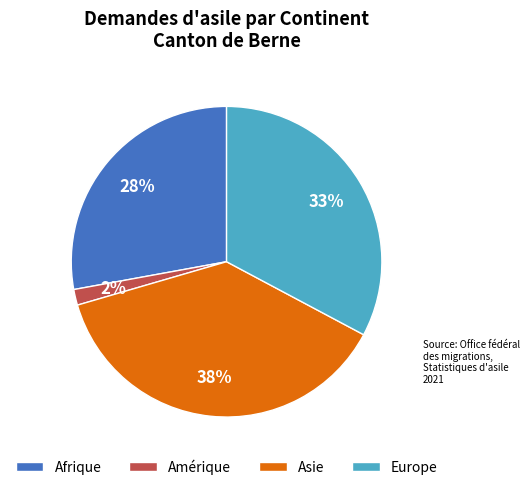

To the nearest percent, what is the difference between the Europe and Afrique slice percentages?

5%